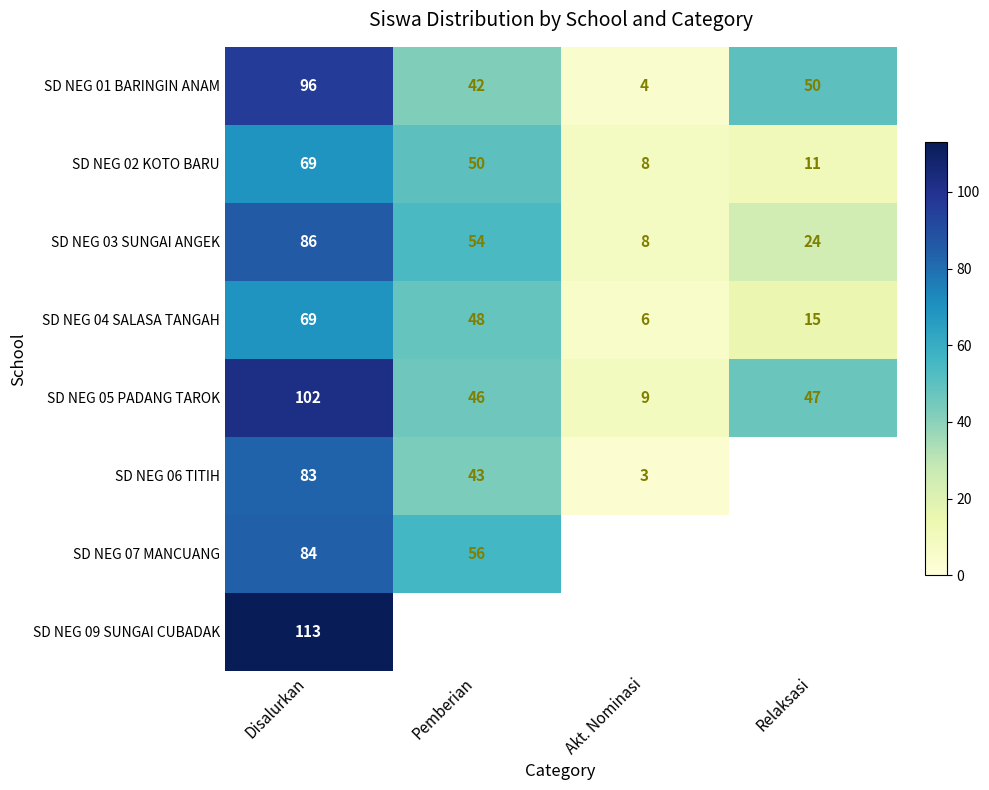

Count the number of categories in the chart.

4